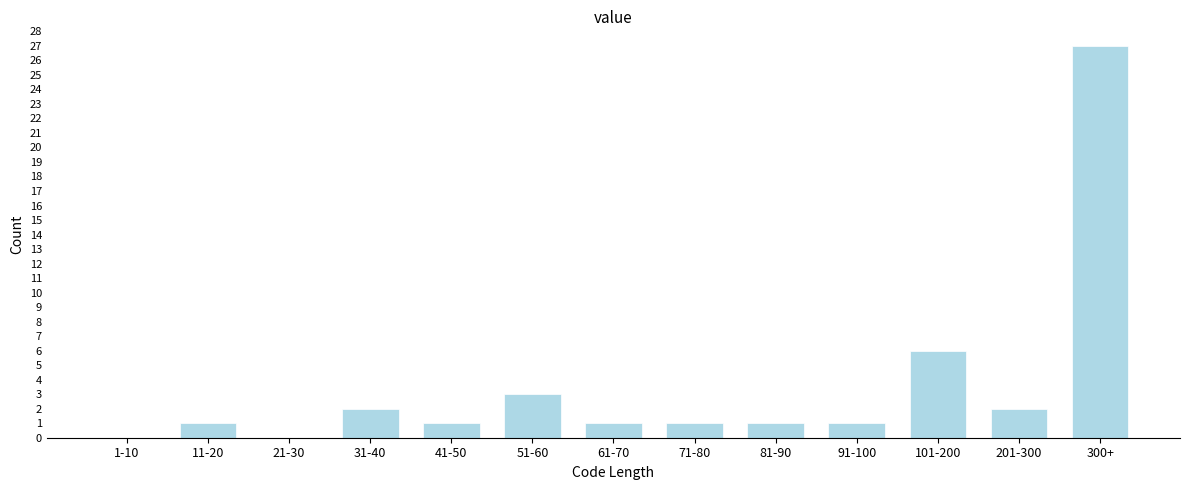

Reading right to left, transcribe all the data shown in this chart.

300+=27	201-300=2	101-200=6	91-100=1	81-90=1	71-80=1	61-70=1	51-60=3	41-50=1	31-40=2	21-30=0	11-20=1	1-10=0